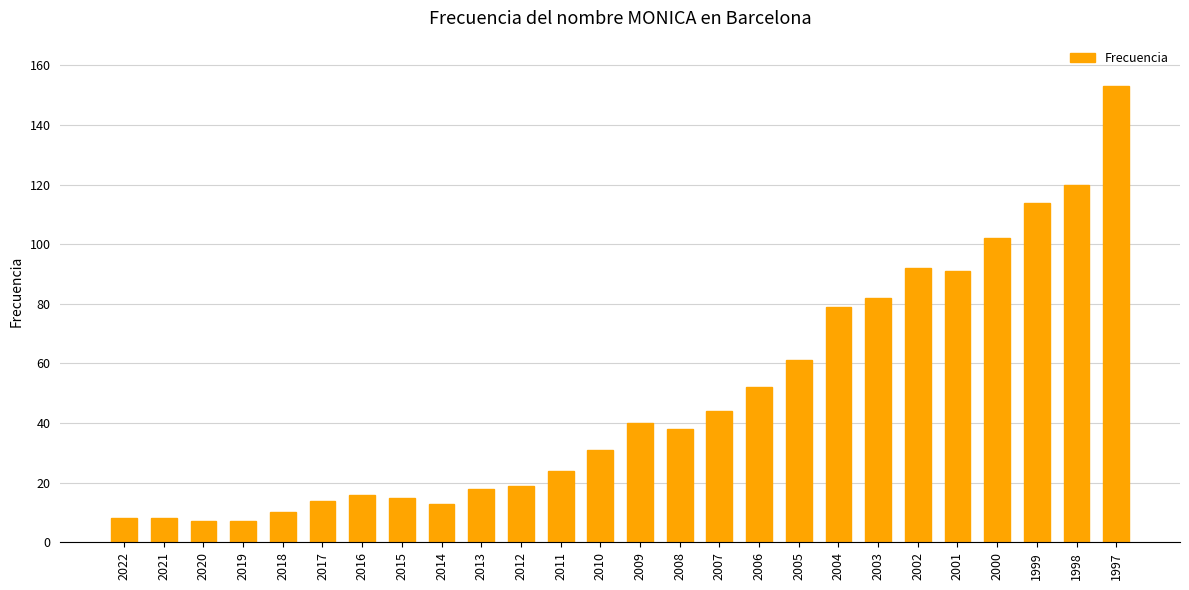

The chart shows a value of 16 at 2016. True or false?

True